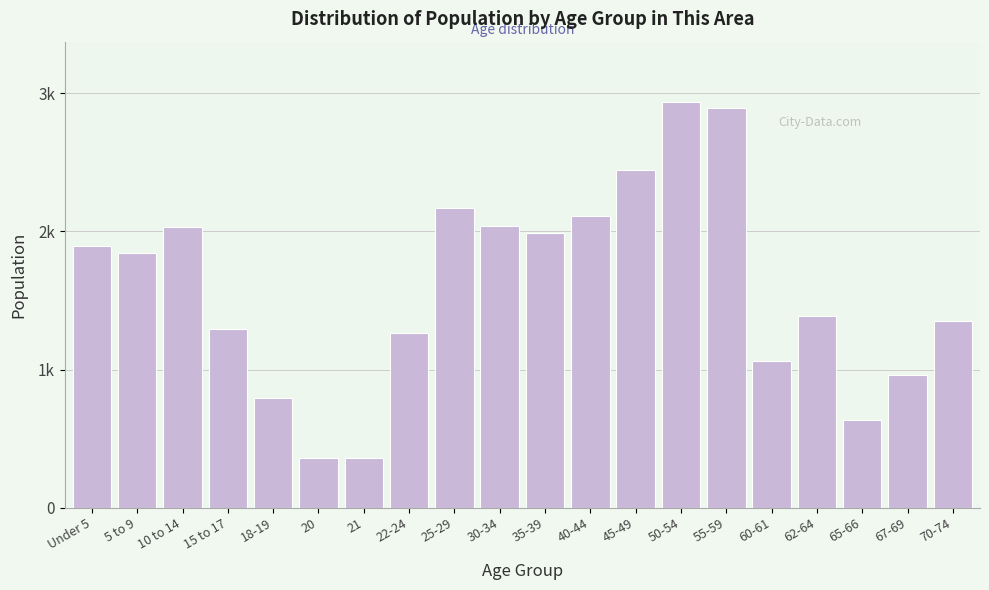

Does the chart contain any negative values?

No